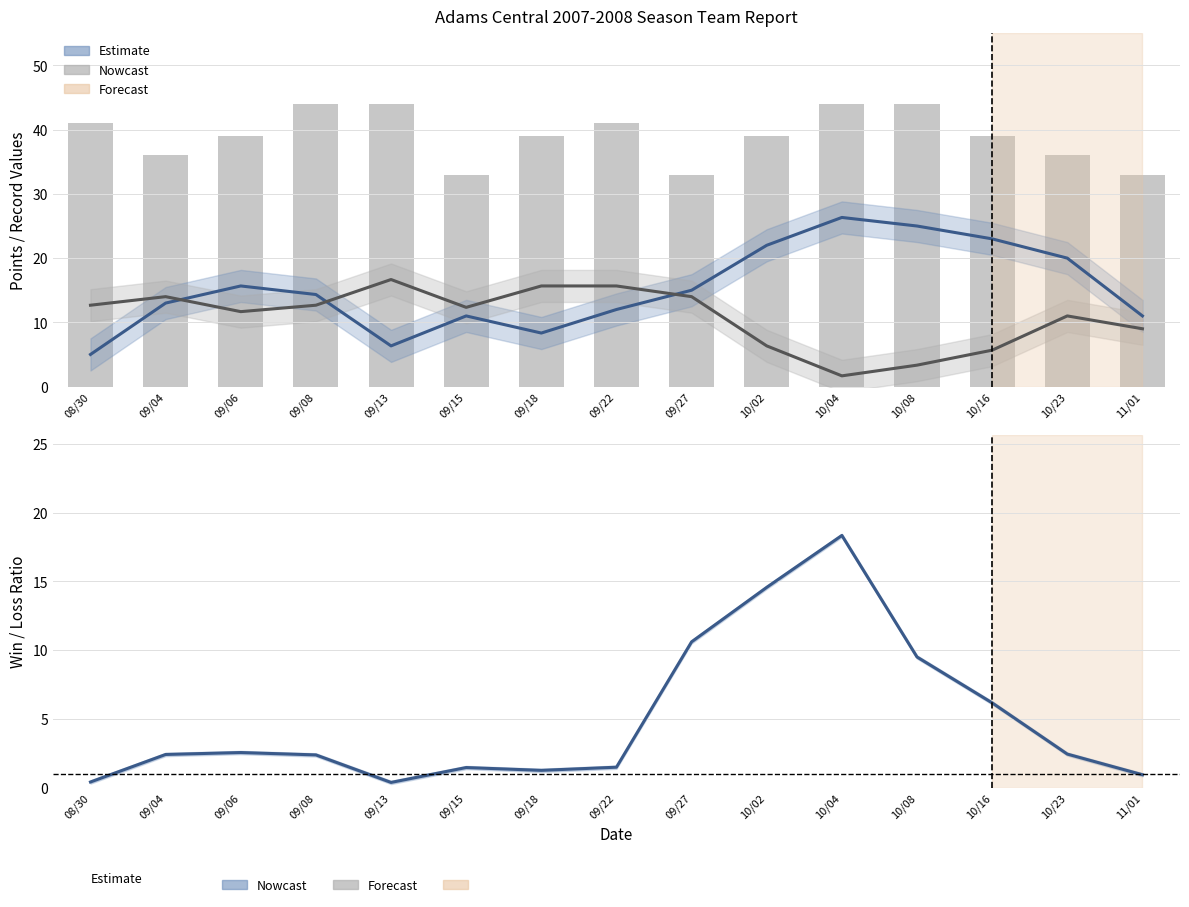

What is the average value of the Points (raw) series?

39.0